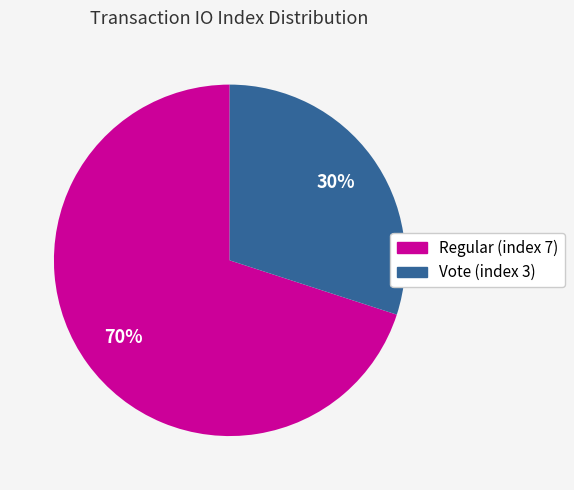

Which category has the biggest portion of the pie?

Regular (index 7)